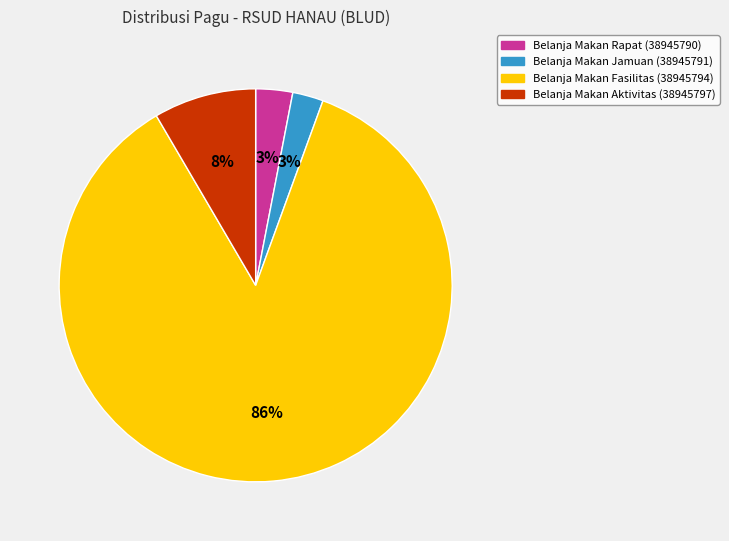

To the nearest percent, what is the average slice percentage?

25%